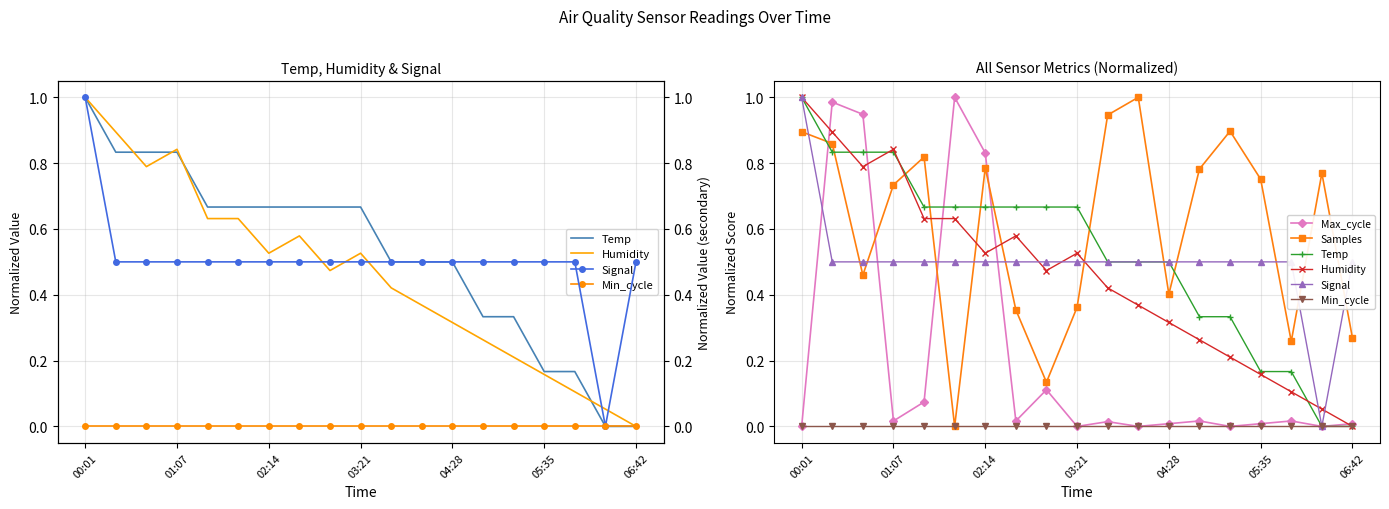

Which category has the highest value in the Humidity series?

00:01